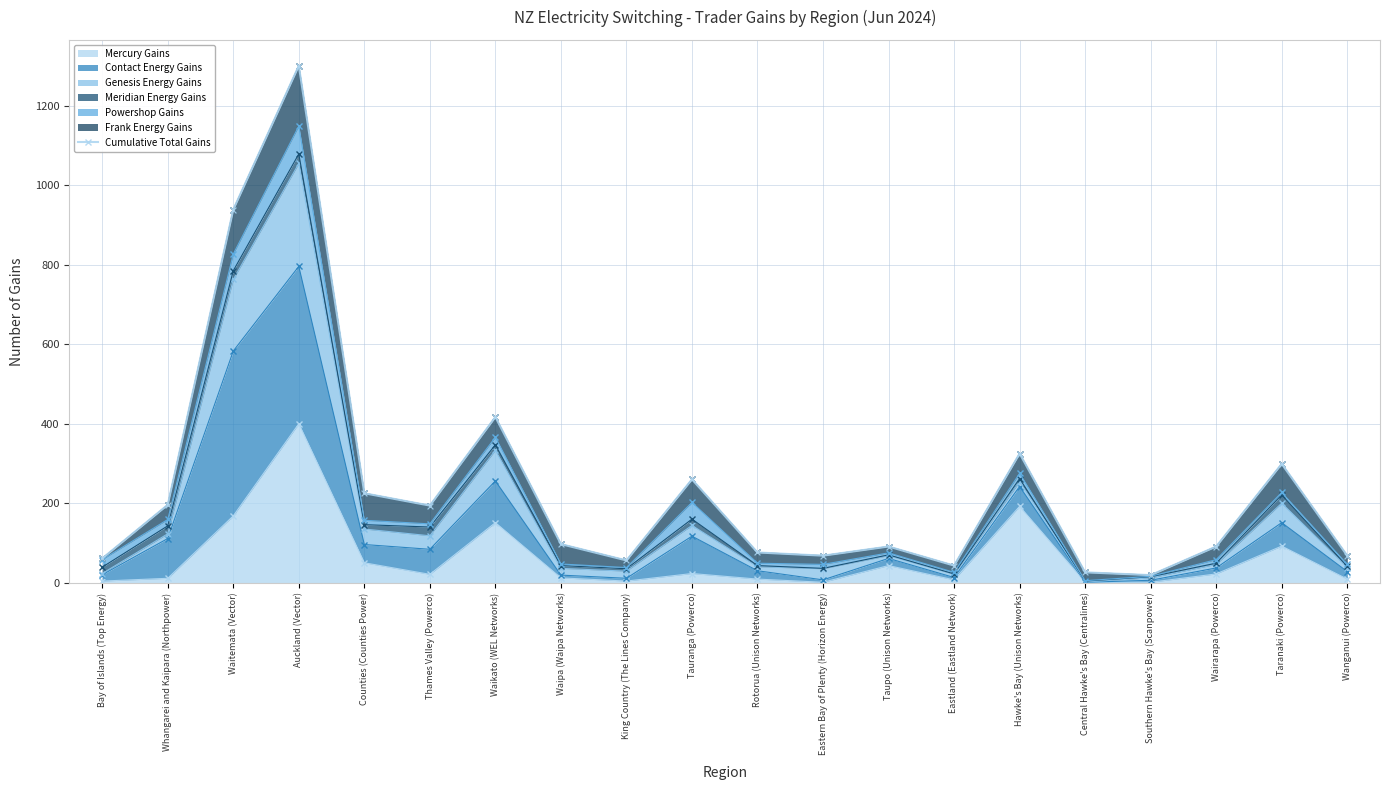

What is the difference between the maximum and minimum values?

1282